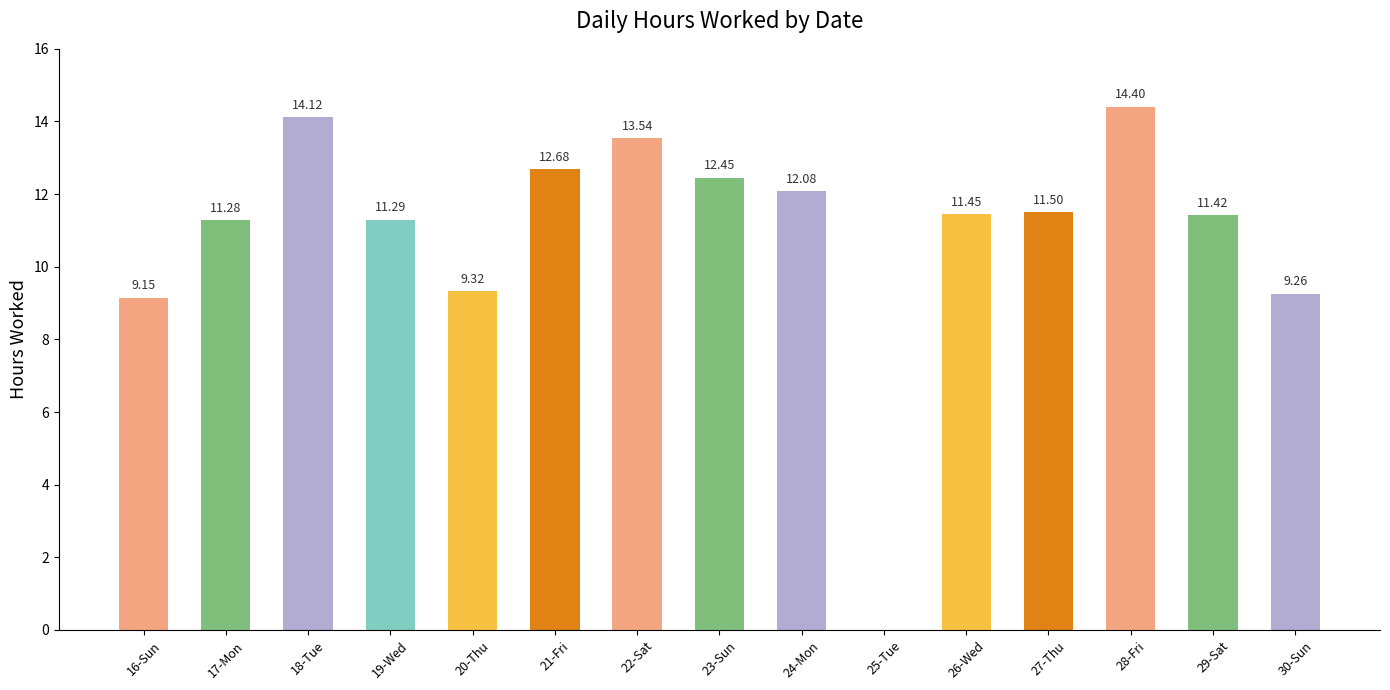

How many values are above zero?

14